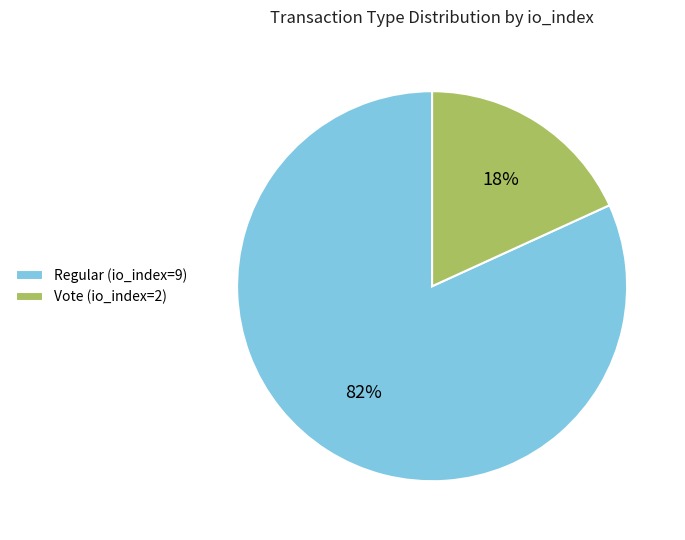

The Regular (io_index=9) slice represents 82% of the pie. True or false?

True